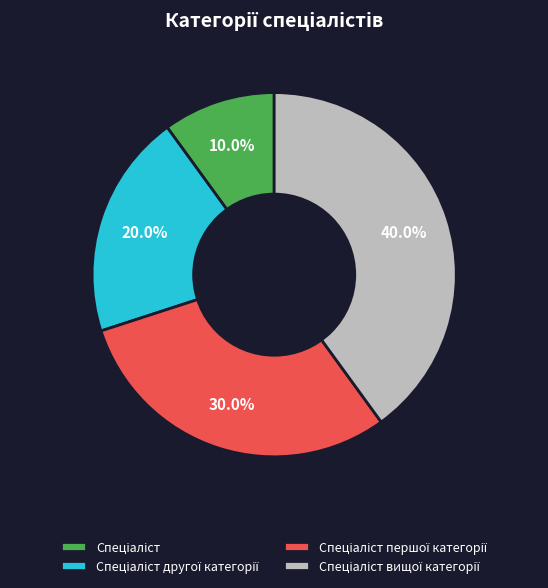

Is there any slice that represents more than half of the pie?

No